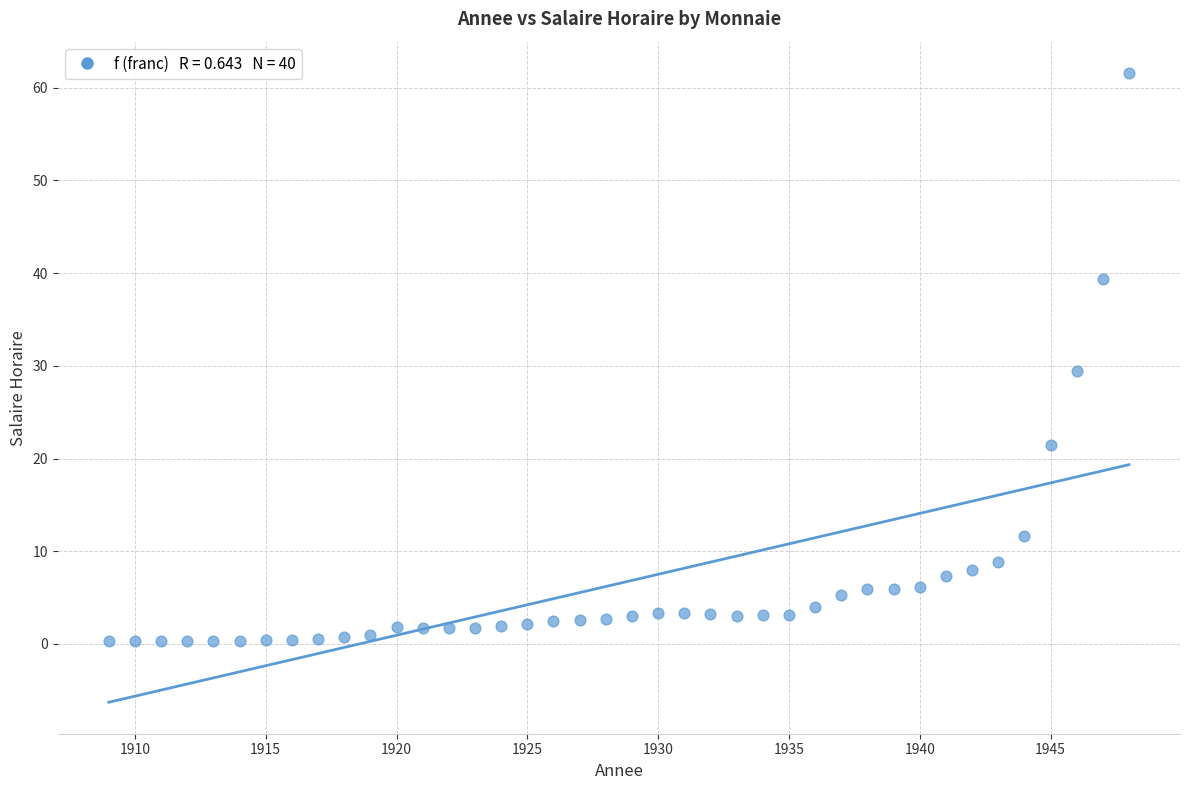

What is the range of X values (max minus min)?

39.0